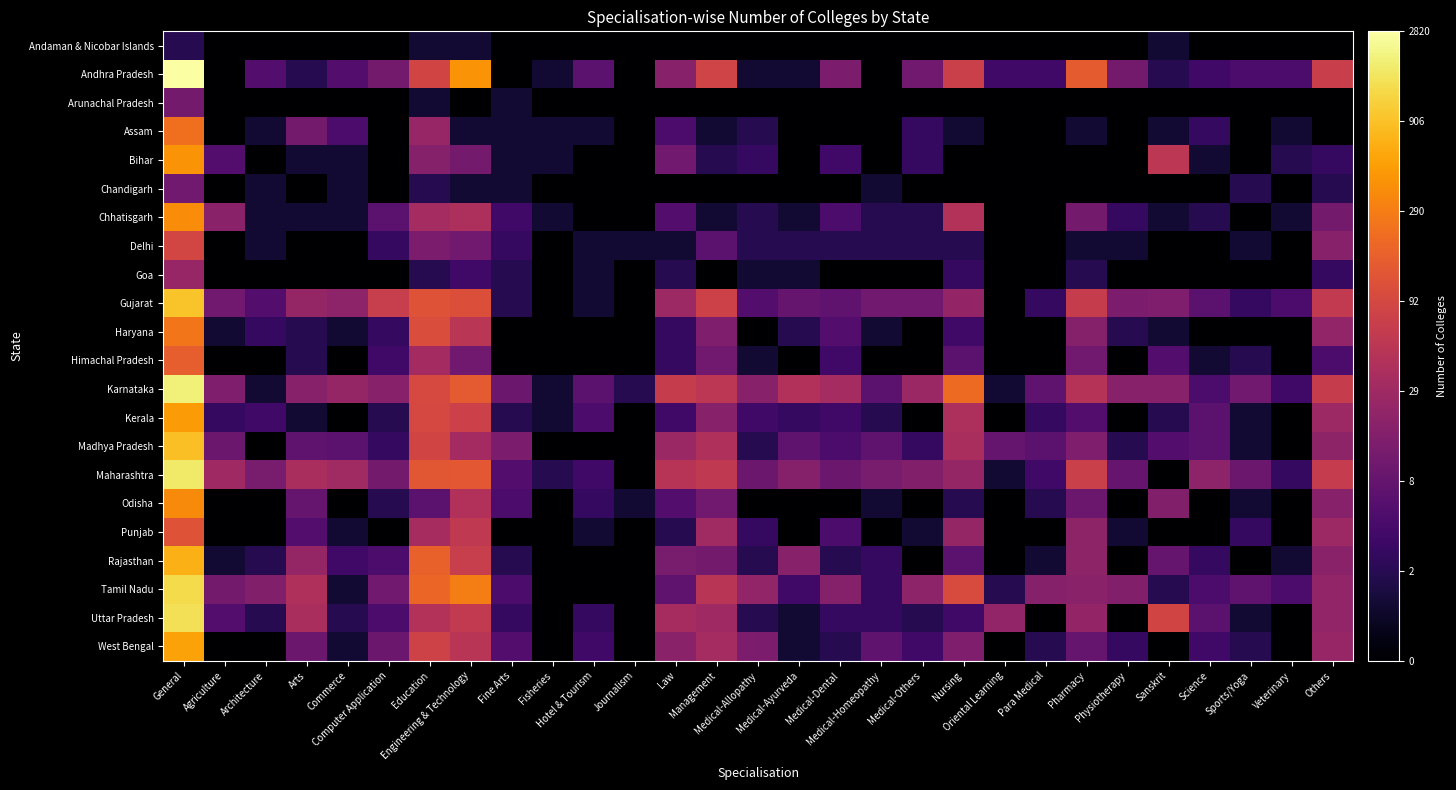

Count the number of data series in this chart.

22